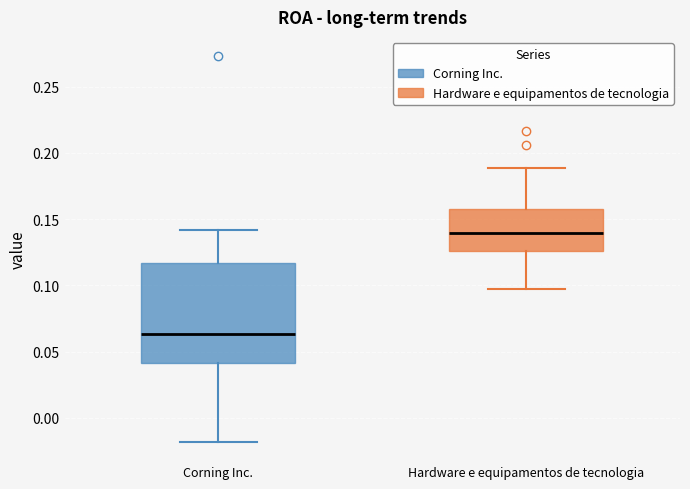

Which box's median line is the highest?

Hardware e equipamentos de tecnologia